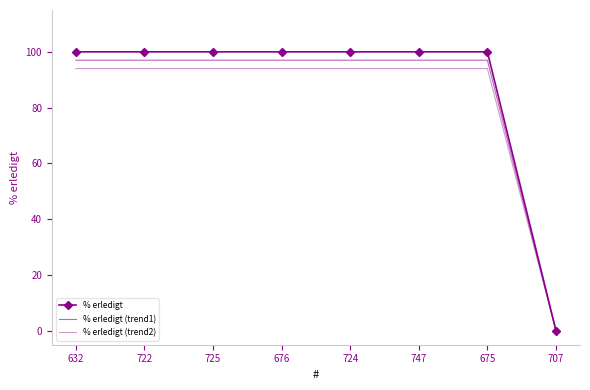

True or false: % erledigt and % erledigt (trend1) intersect in this chart.

False